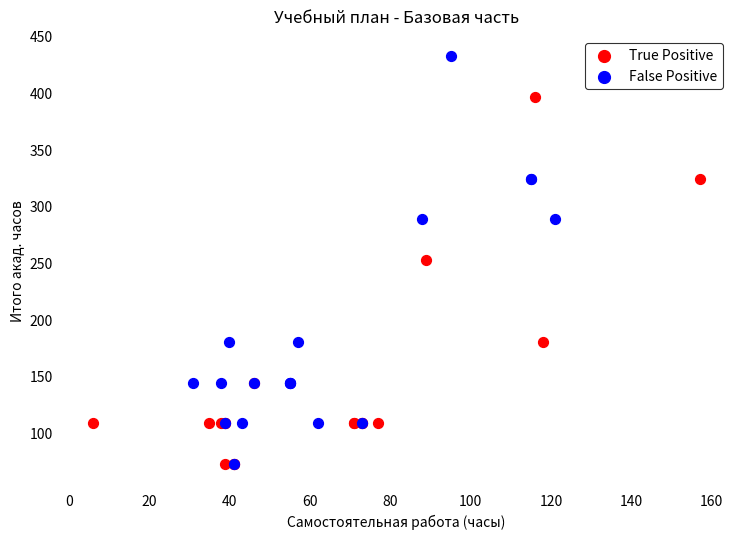

Which series reaches the maximum Y coordinate?

False Positive